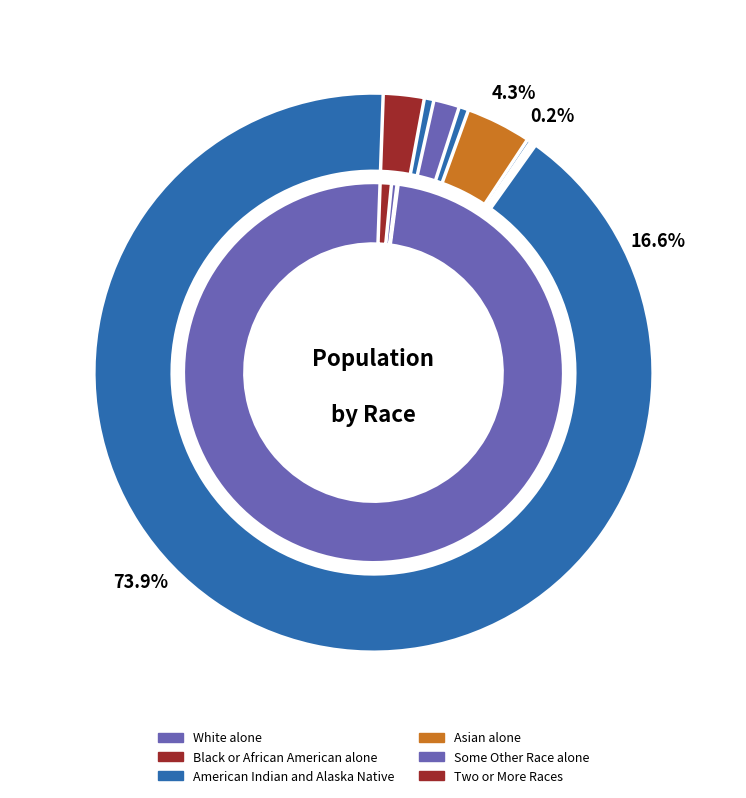

What percentage is NOT represented by White alone?

98.1%